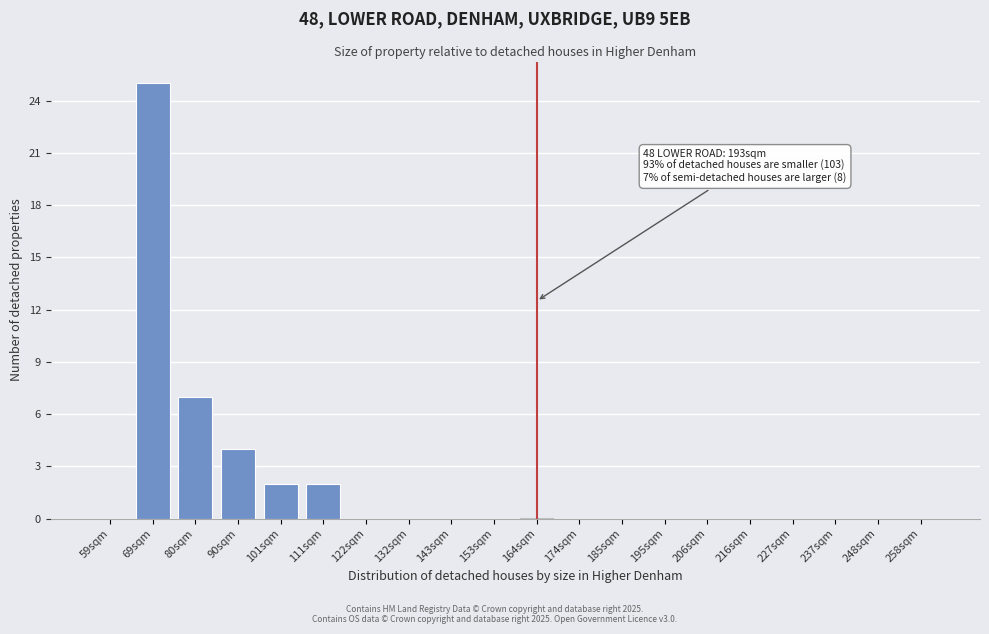

Reading left to right, extract all data points from this chart.

59sqm=0	69sqm=25	80sqm=7	90sqm=4	101sqm=2	111sqm=2	122sqm=0	132sqm=0	143sqm=0	153sqm=0	164sqm=0	174sqm=0	185sqm=0	195sqm=0	206sqm=0	216sqm=0	227sqm=0	237sqm=0	248sqm=0	258sqm=0